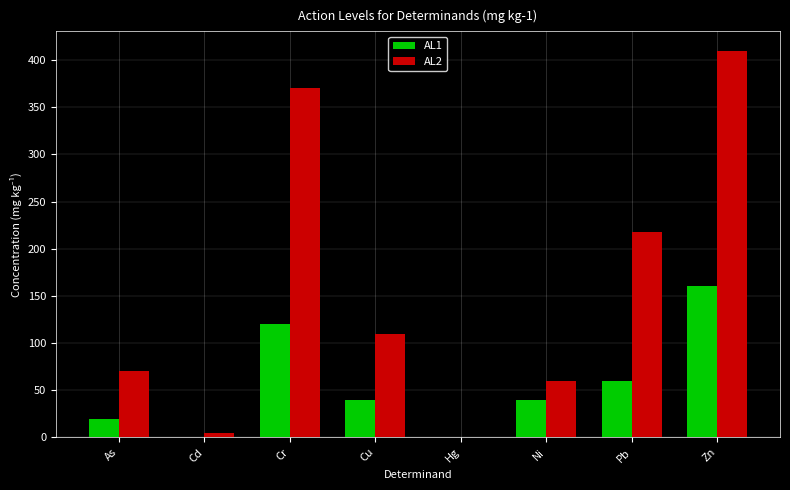

At which category is the sum across all series the highest?

Zn